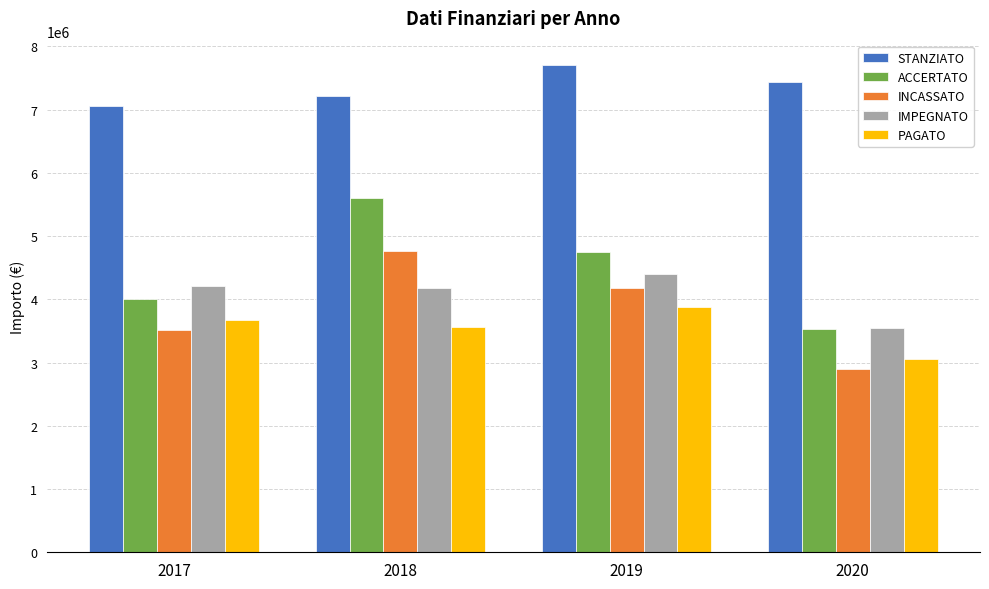

What are all the series names shown in the legend?

STANZIATO, ACCERTATO, INCASSATO, IMPEGNATO, PAGATO